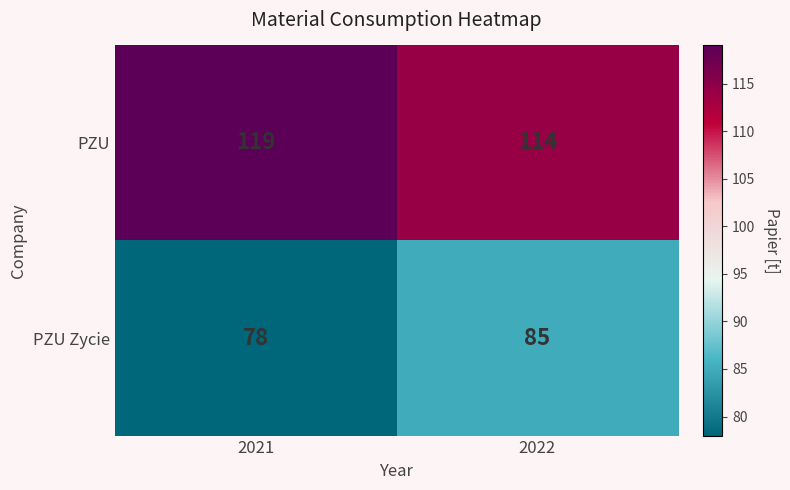

Between 2021 and 2022, which series saw the biggest shift?

PZU Zycie